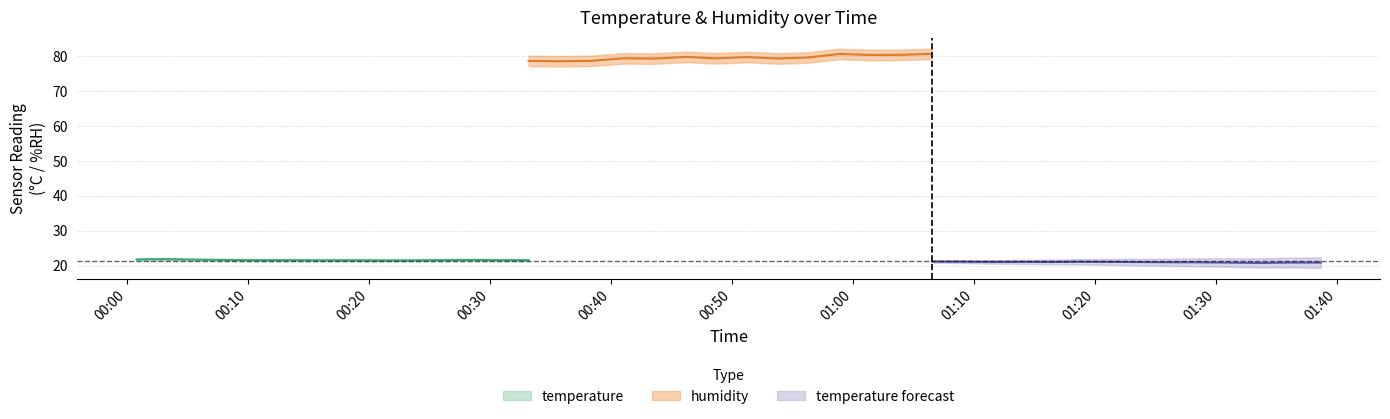

True or false: temperature and humidity cross at least once.

False